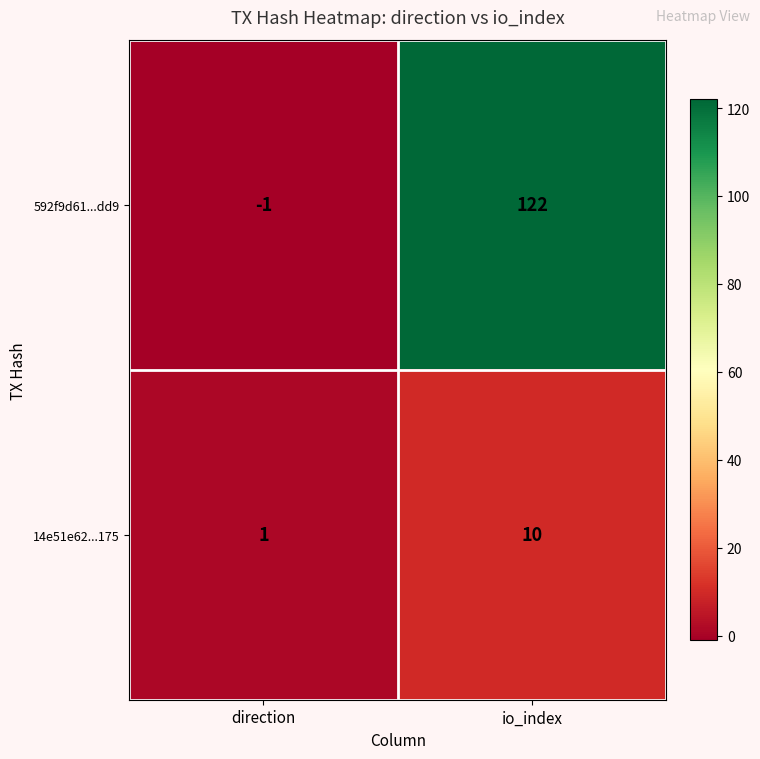

Reading left to right, list all the values displayed in this chart.

592f9d61...dd9: -1	122
14e51e62...175: 1	10